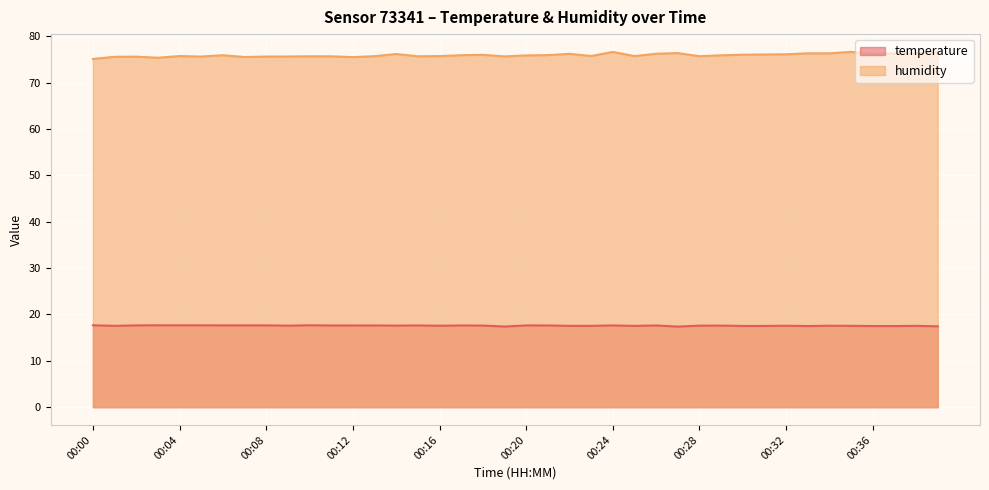

True or false: temperature and humidity intersect in this chart.

False